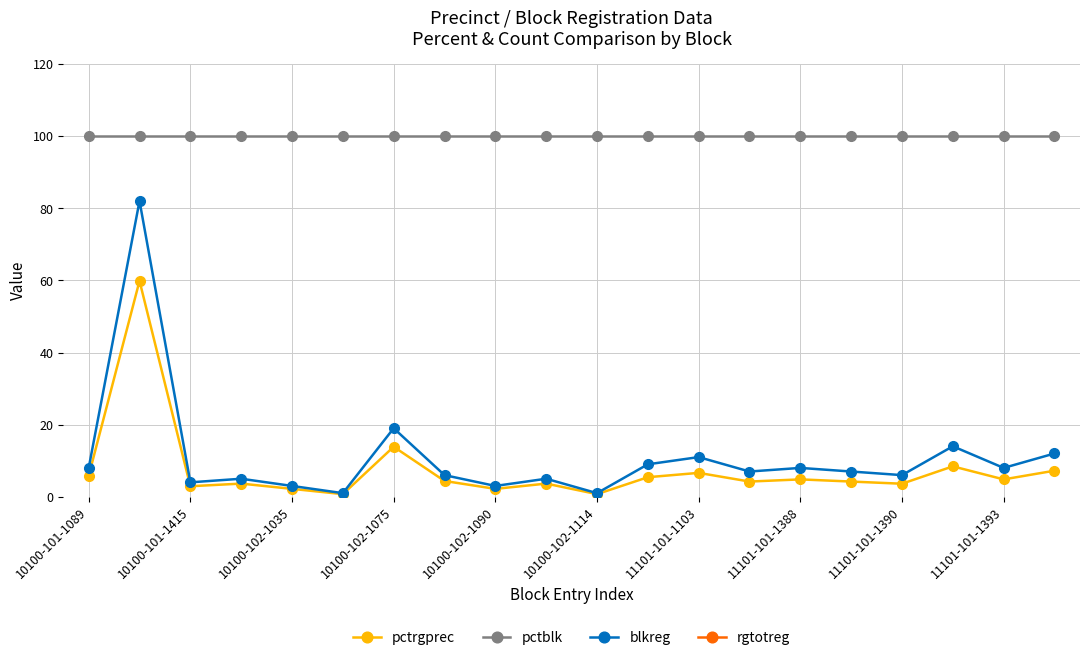

Does the chart display data point markers on the line(s)?

Yes